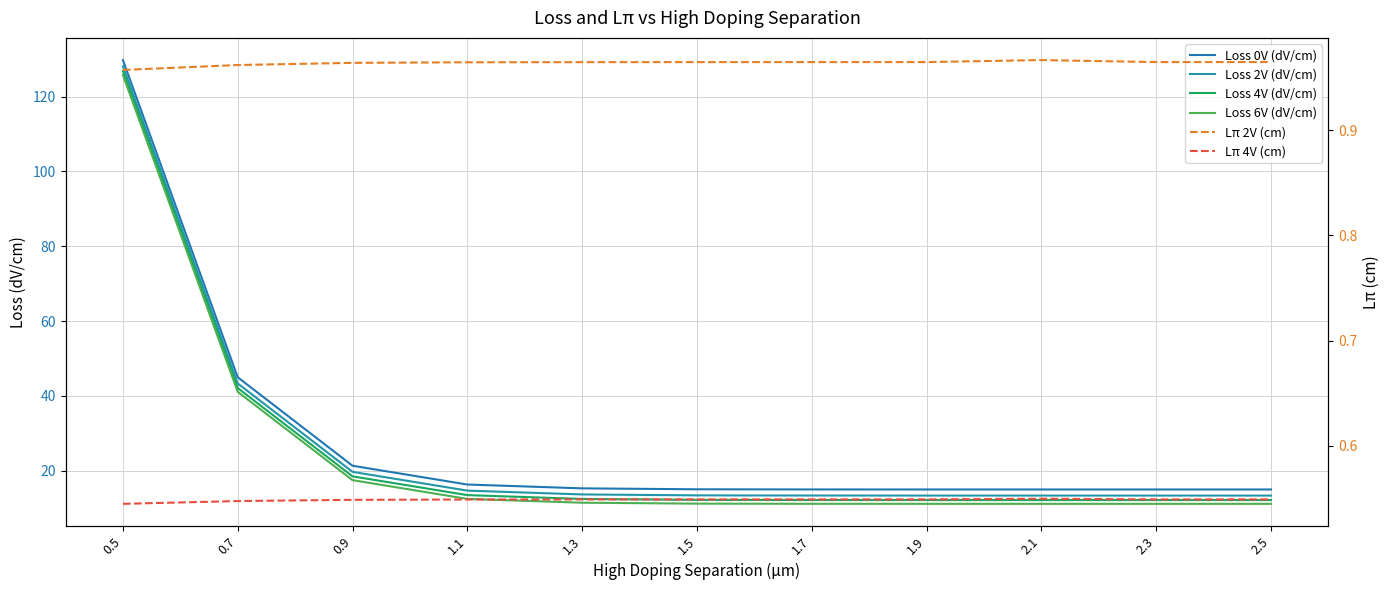

Reading left to right, transcribe all the data shown in this chart.

Loss 0V (dV/cm): 129.8	45.0	21.3	16.3	15.2	15.0	15.0	14.9	14.9	14.9	14.9
Loss 2V (dV/cm): 128.1	43.3	19.7	14.6	13.6	13.4	13.3	13.3	13.3	13.3	13.3
Loss 4V (dV/cm): 126.9	42.1	18.5	13.4	12.4	12.2	12.1	12.1	12.1	12.1	12.1
Loss 6V (dV/cm): 125.8	41.1	17.4	12.4	11.4	11.2	11.1	11.1	11.1	11.1	11.1
Lπ 2V (cm): 1.0	1.0	1.0	1.0	1.0	1.0	1.0	1.0	1.0	1.0	1.0
Lπ 4V (cm): 0.5	0.5	0.5	0.5	0.5	0.5	0.5	0.5	0.5	0.5	0.5